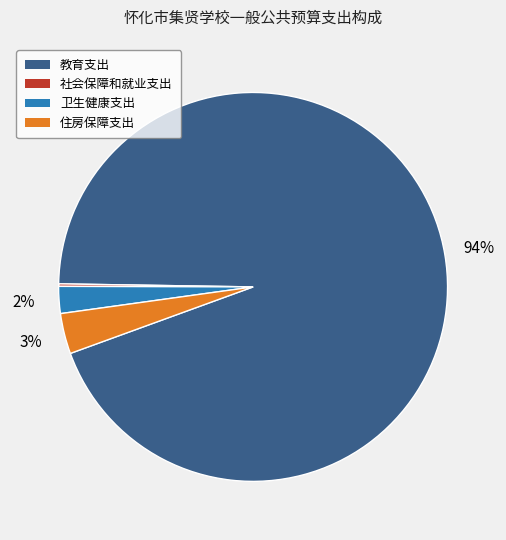

Between 卫生健康支出 and 住房保障支出, which is larger?

住房保障支出